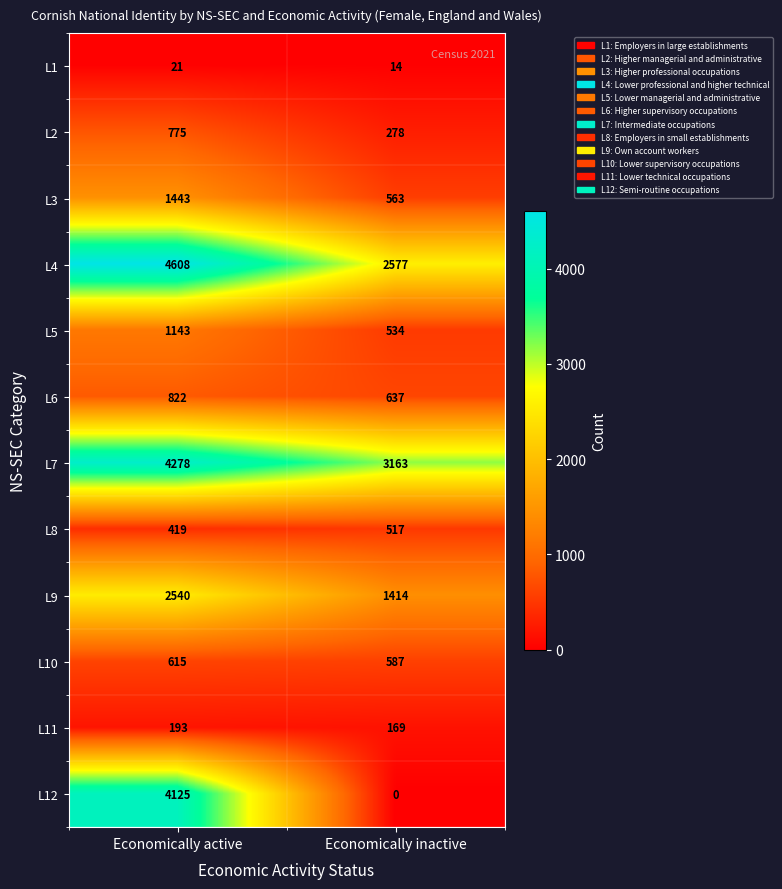

Which series changed the most between Economically active and Economically inactive?

L12